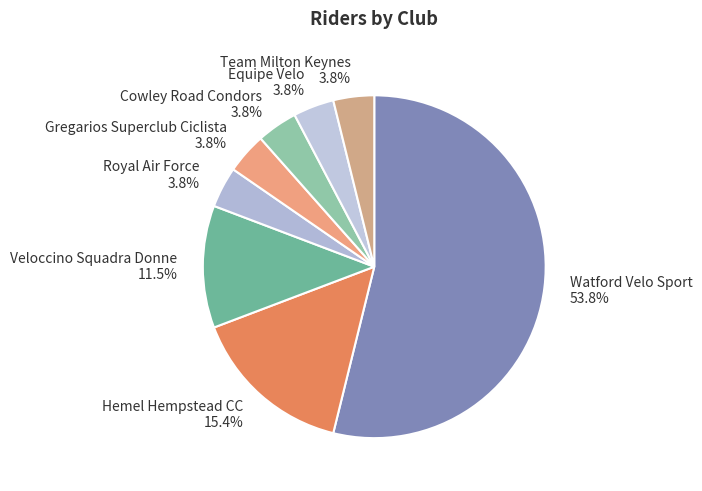

What percentage is NOT represented by Hemel Hempstead CC 15.4%?

84.6%